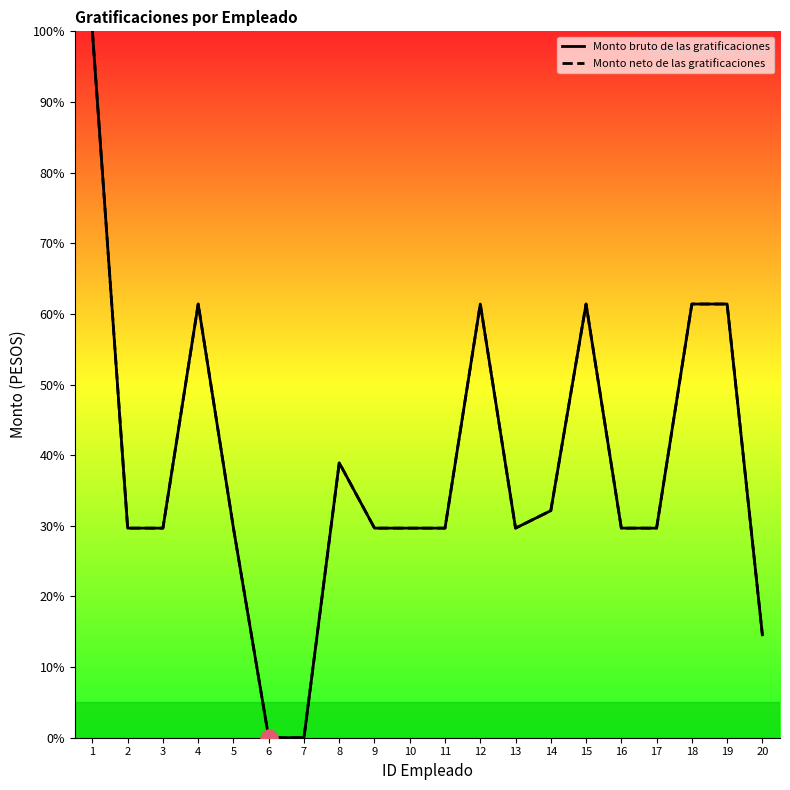

Which has a higher value, 2 or 15?

15